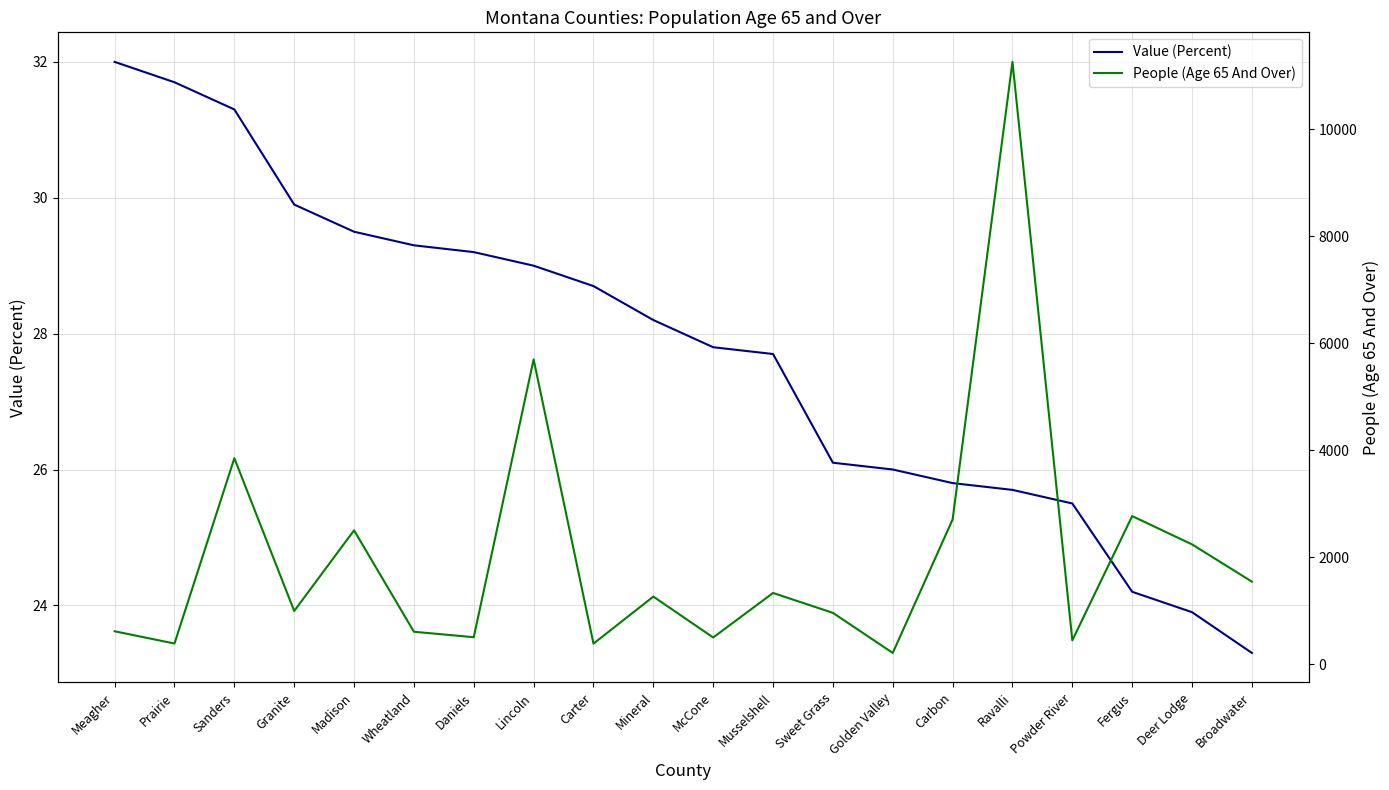

Is the value of People (Age 65 And Over) at Carbon greater than the value of Value (Percent) at Meagher?

Yes